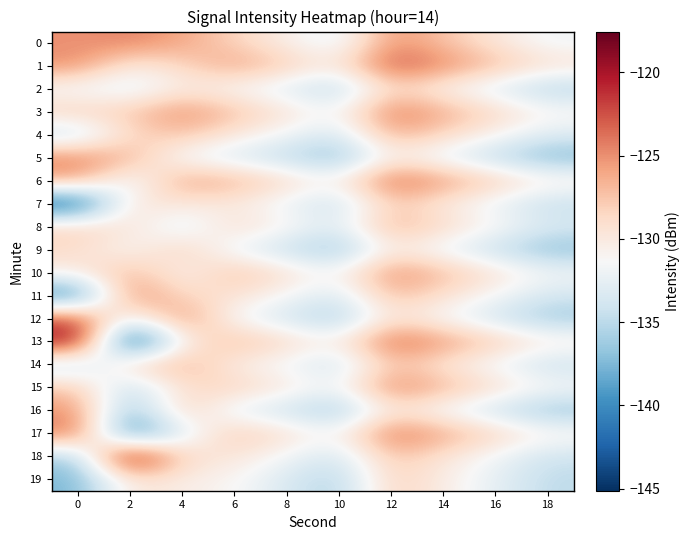

Rank the series at 4 from highest to lowest value.

12, 3, 6, 0, 14, 4, 16, 9, 1, 11, 18, 15, 7, 2, 19, 13, 10, 5, 17, 8